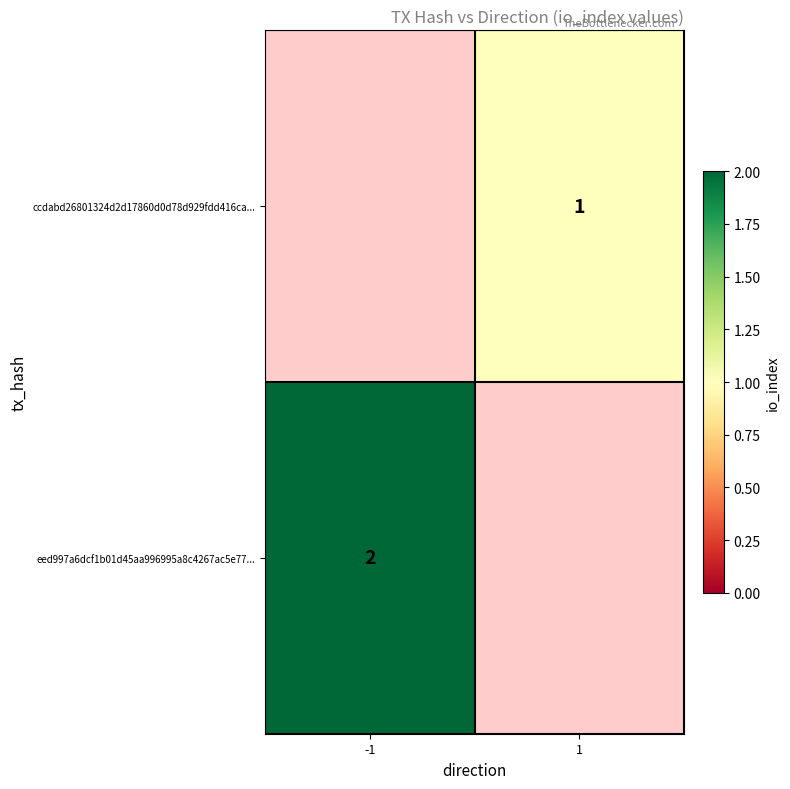

True or false: ccdabd26801324d2d17860d0d78d929fdd416ca... has a value of 1 at 1.

True